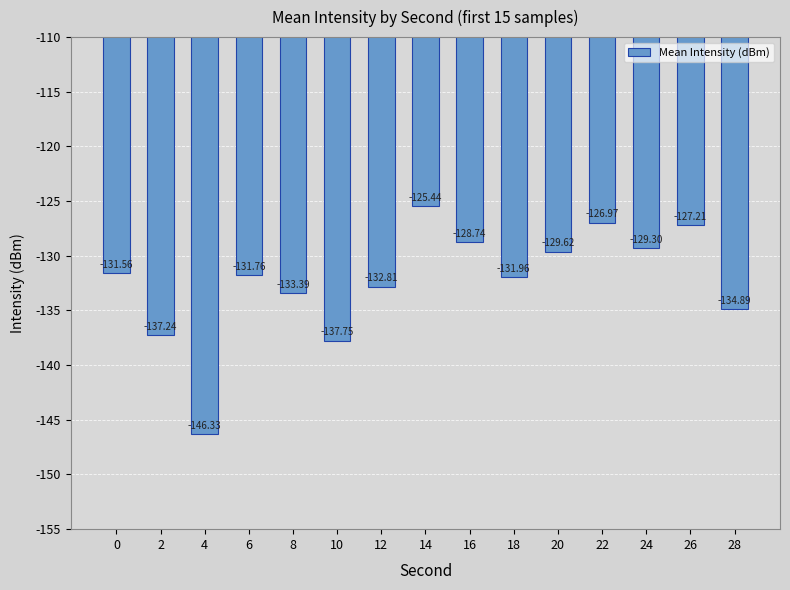

Does the chart contain any negative values?

Yes